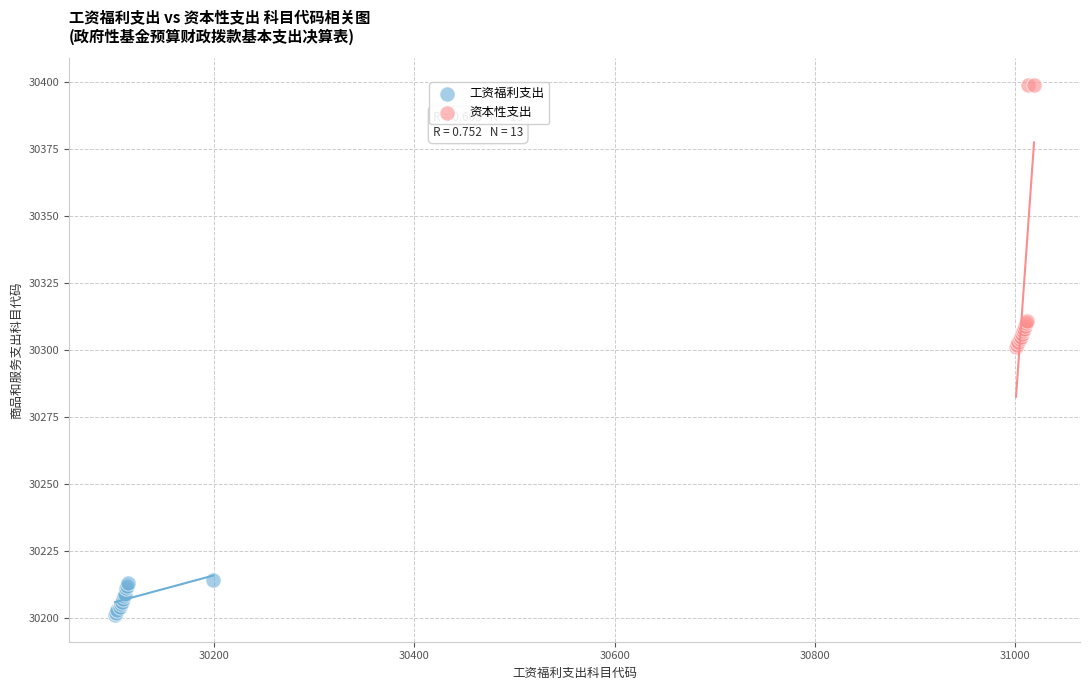

Which series reaches the maximum Y coordinate?

资本性支出